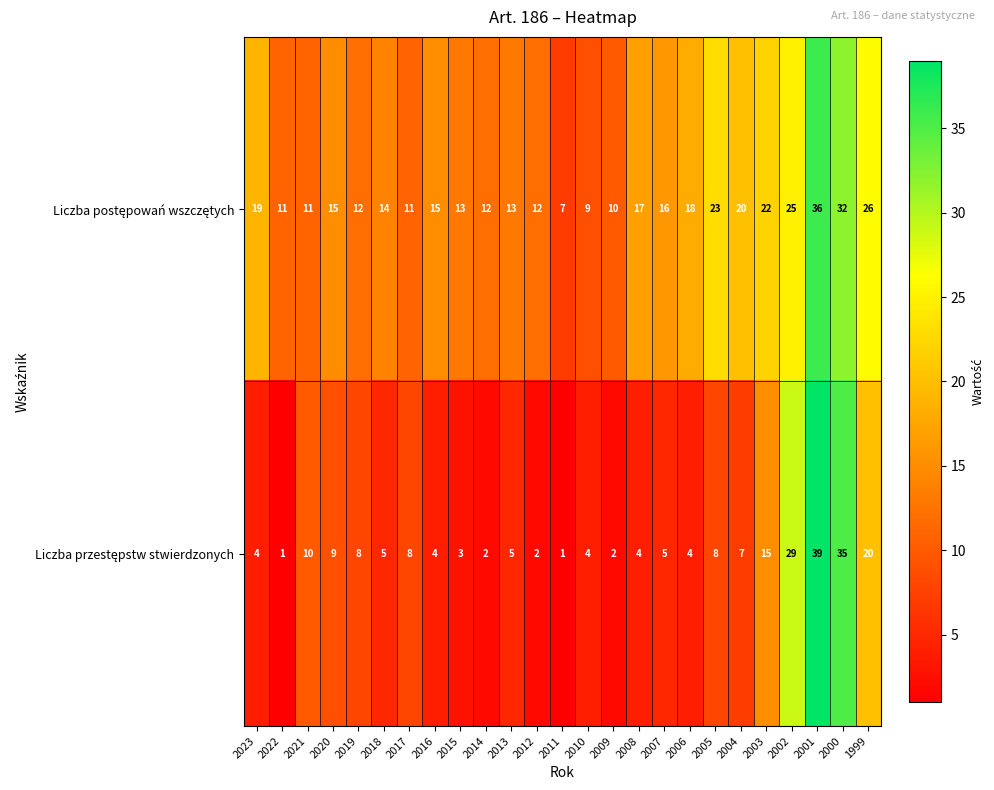

What is the spread (max minus min) of values at 2001?

3